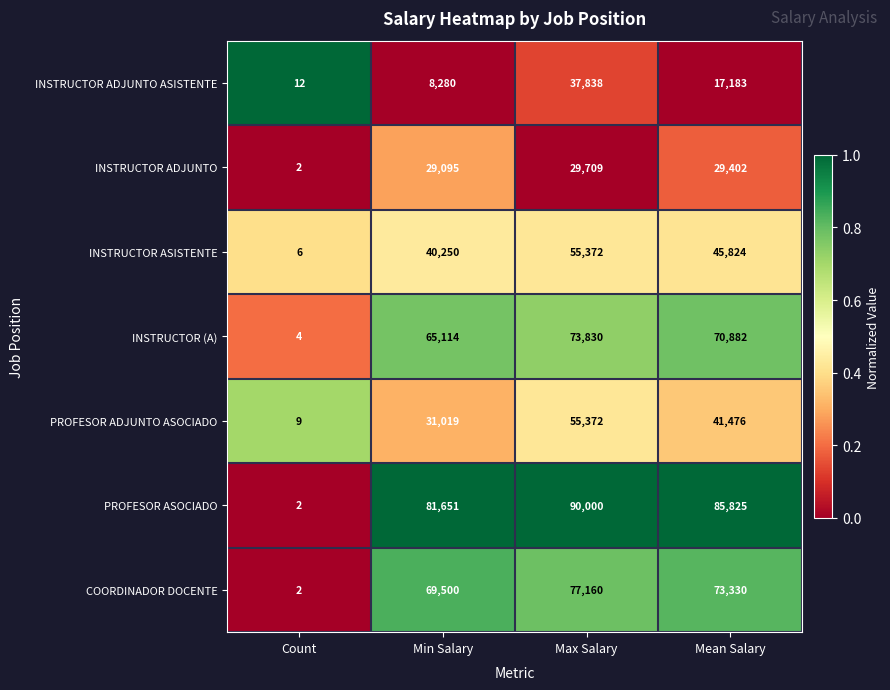

What is the approximate value of INSTRUCTOR ASISTENTE at Mean Salary?

45824